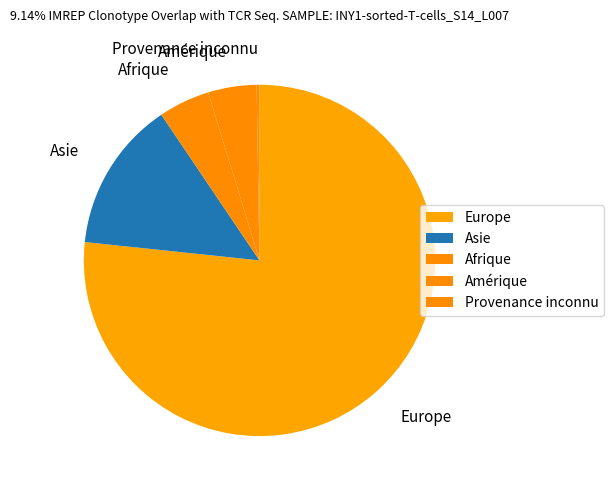

Which category has the biggest portion of the pie?

Europe